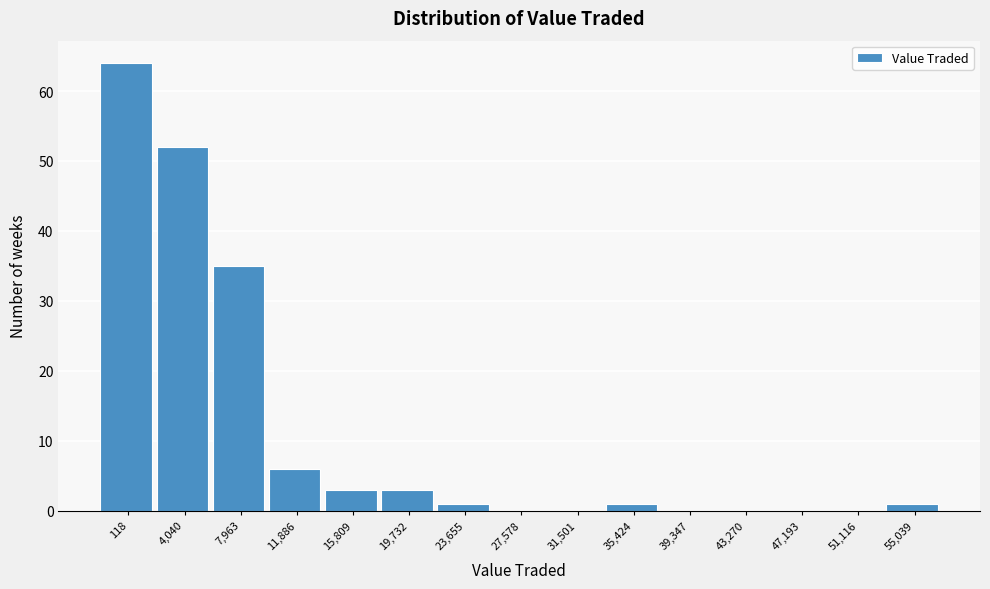

Reading left to right, what are all the values shown in this chart?

118=64	4,040=52	7,963=35	11,886=6	15,809=3	19,732=3	23,655=1	27,578=0	31,501=0	35,424=1	39,347=0	43,270=0	47,193=0	51,116=0	55,039=1